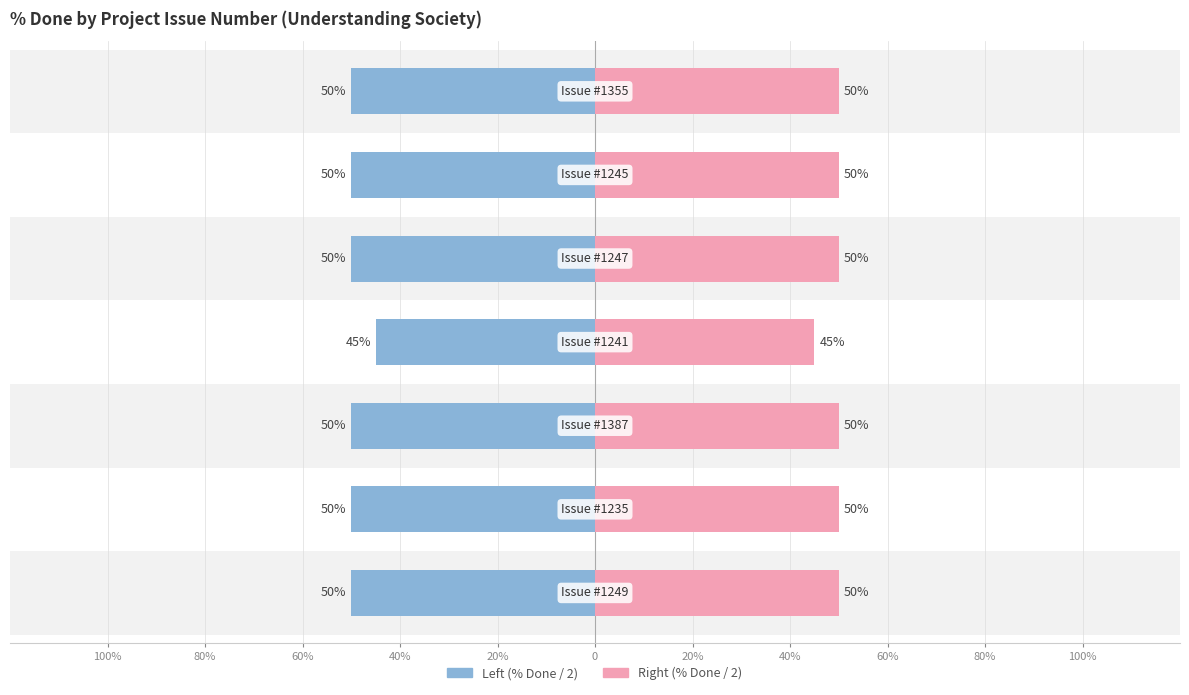

What is the average value of the Right series?

49